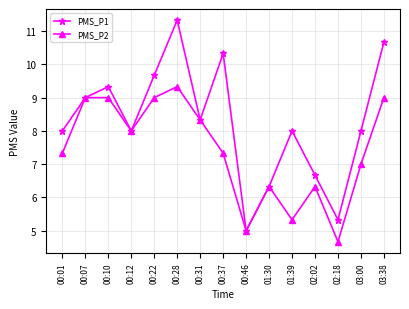

What is the greatest value displayed?

11.3